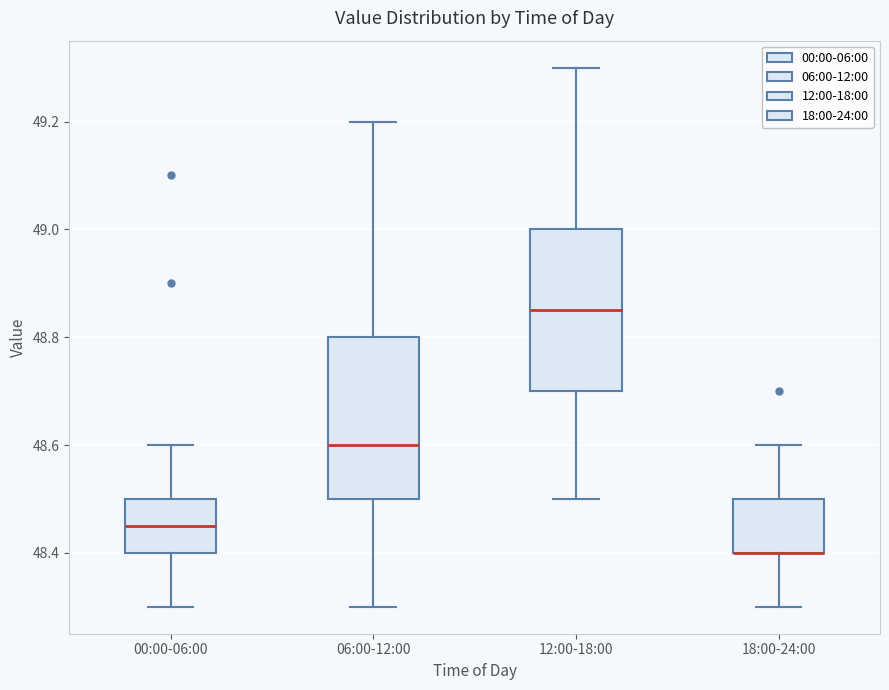

Where does the lower whisker of the box for 00:00-06:00 end on the y-axis? The values are not printed on the chart, so give them approximately, as read against the axis.

48.30